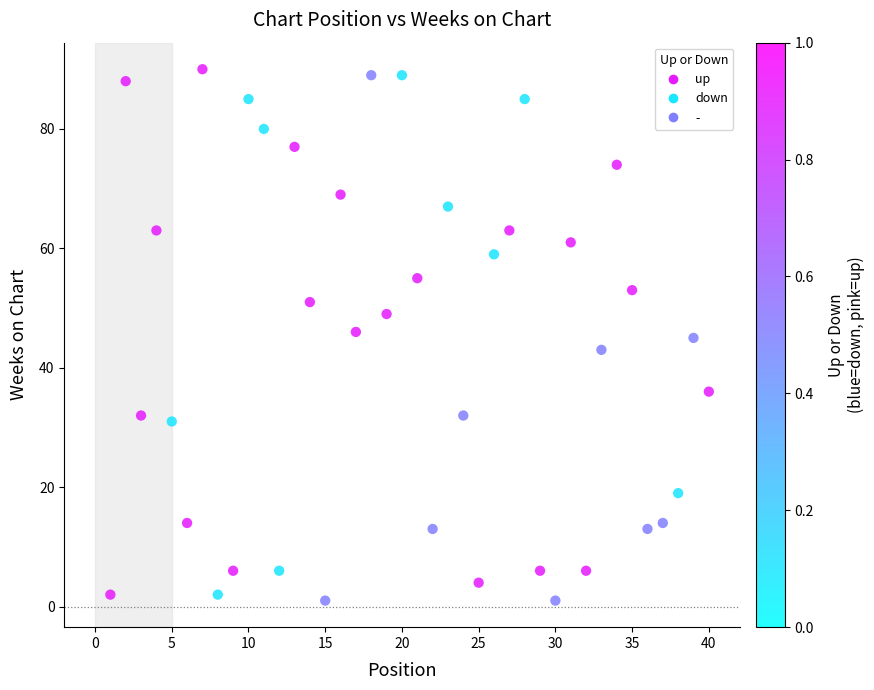

What is the range of X values (max minus min)?

39